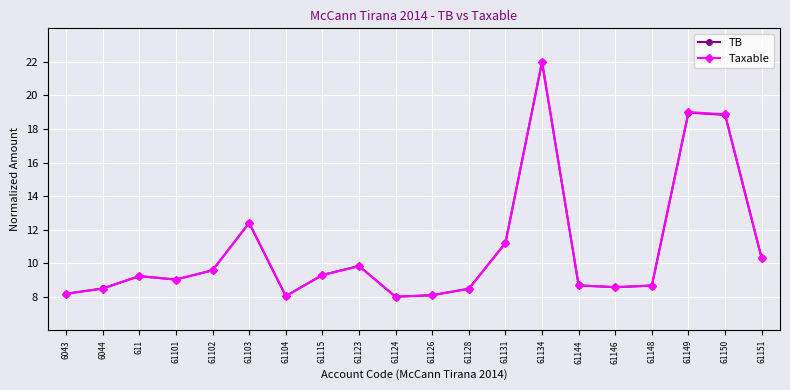

Is it true that Taxable equals 11.3 at 61124?

False